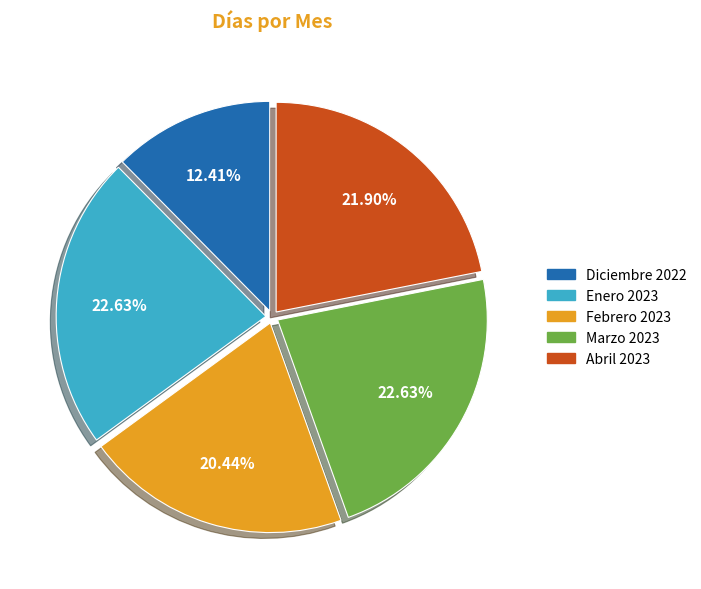

Does Abril 2023 account for over 50% of the chart?

No